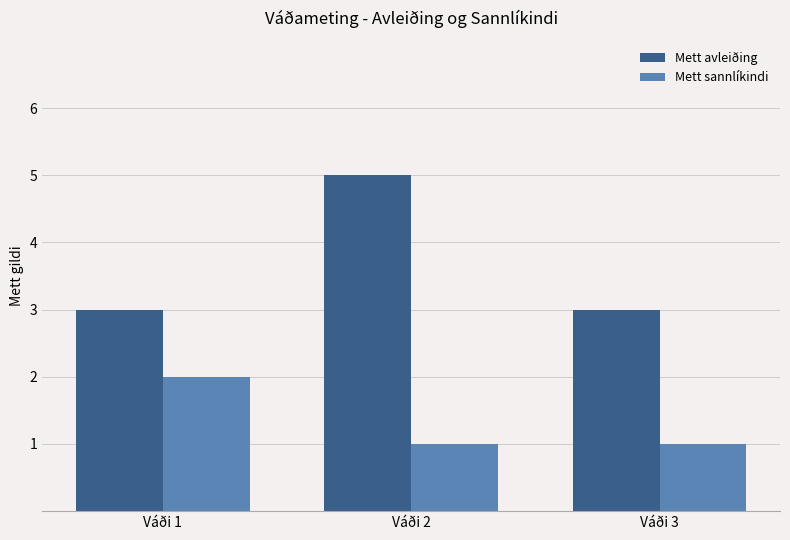

At which category does the chart reach its peak across all series?

Váði 2